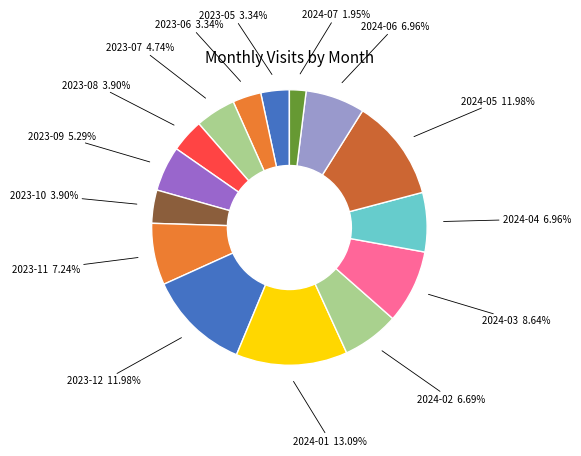

Is there any slice that represents more than half of the pie?

No